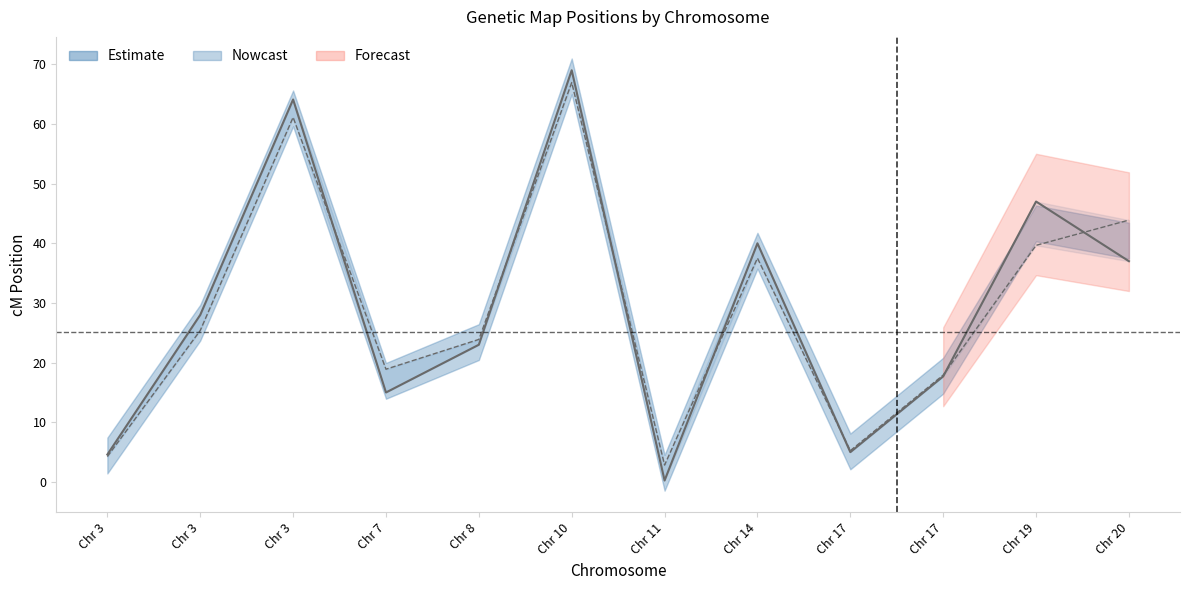

How many times do B37 Sex_ave cM and original cM cross each other?

7